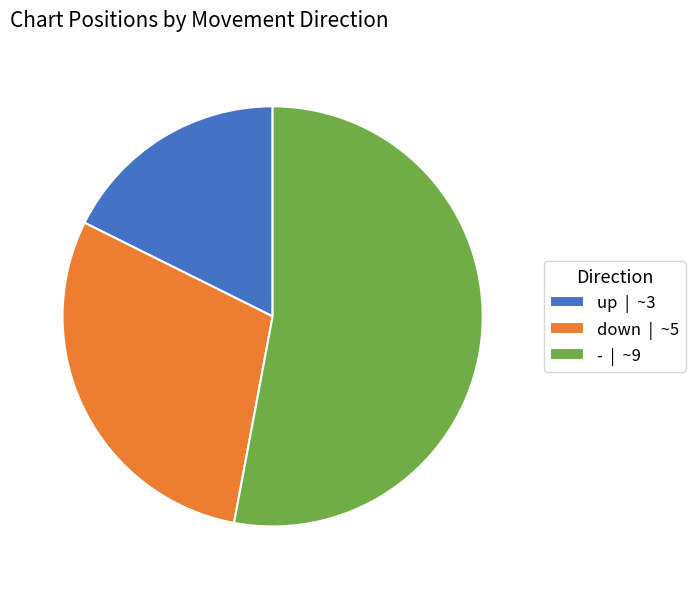

Is the sum of up | ~3 and - | ~9 greater than half?

Yes